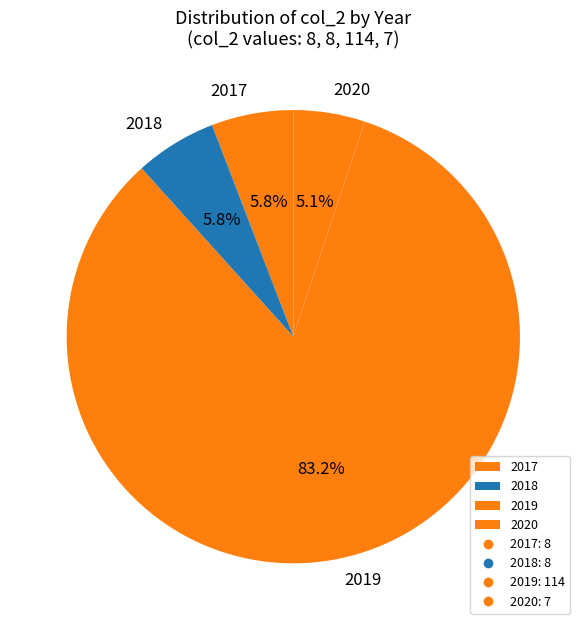

How many segments does this pie chart have?

4